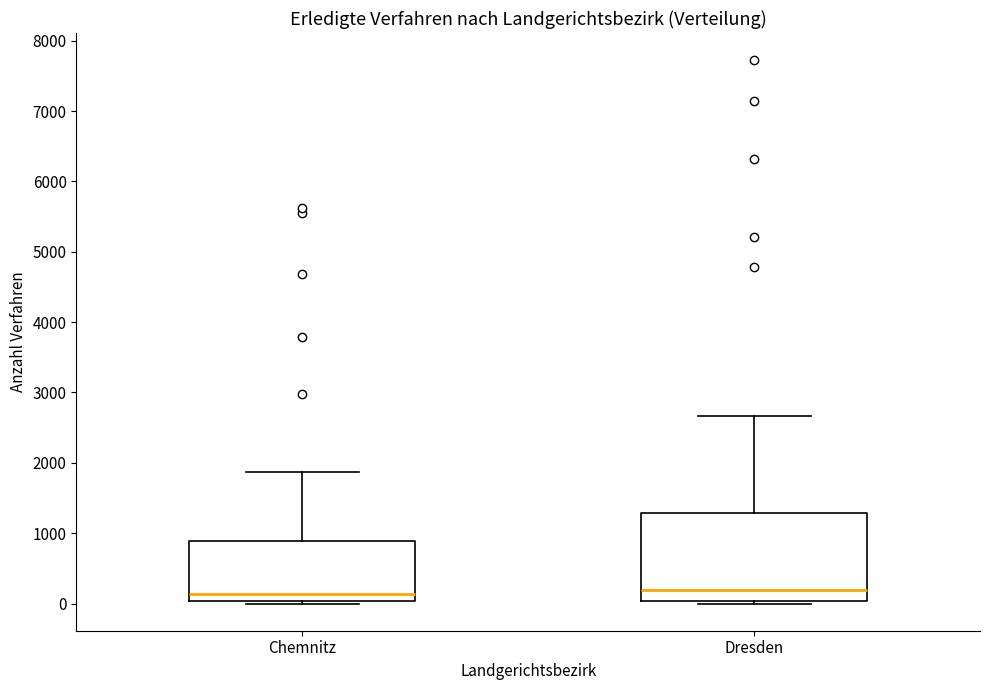

Where does the upper whisker of the box for Chemnitz end on the y-axis? The values are not printed on the chart, so give them approximately, as read against the axis.

1900